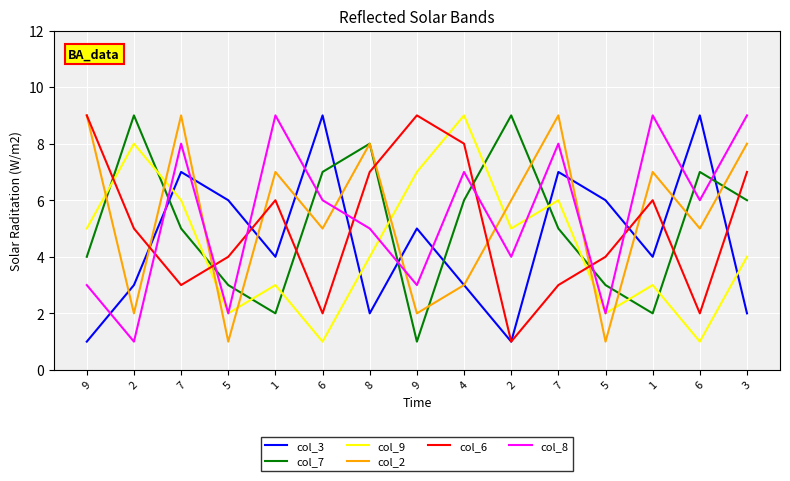

Does the chart display data point markers on the line(s)?

No